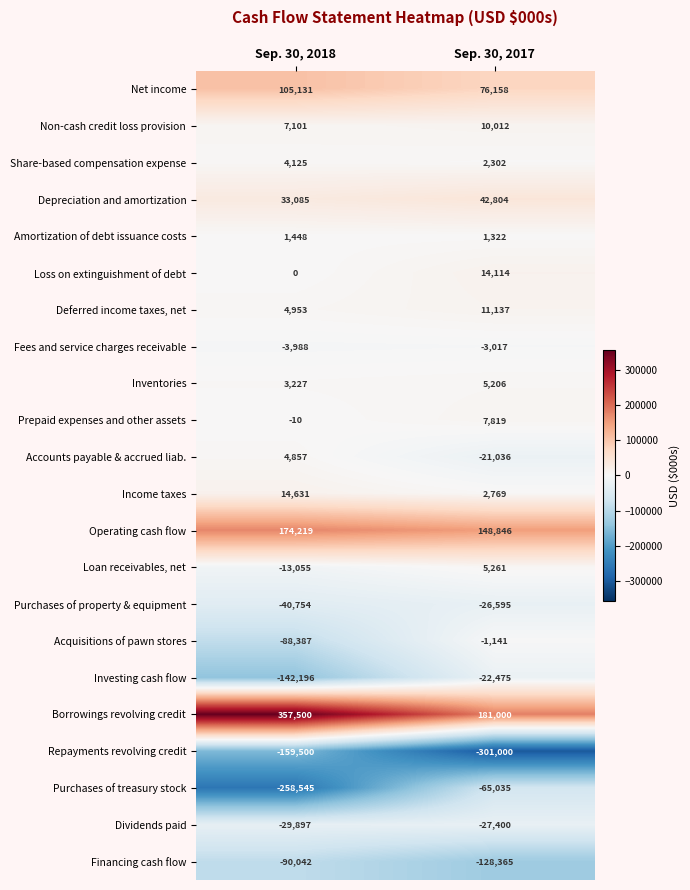

What is the sum of all Dividends paid values?

-57297